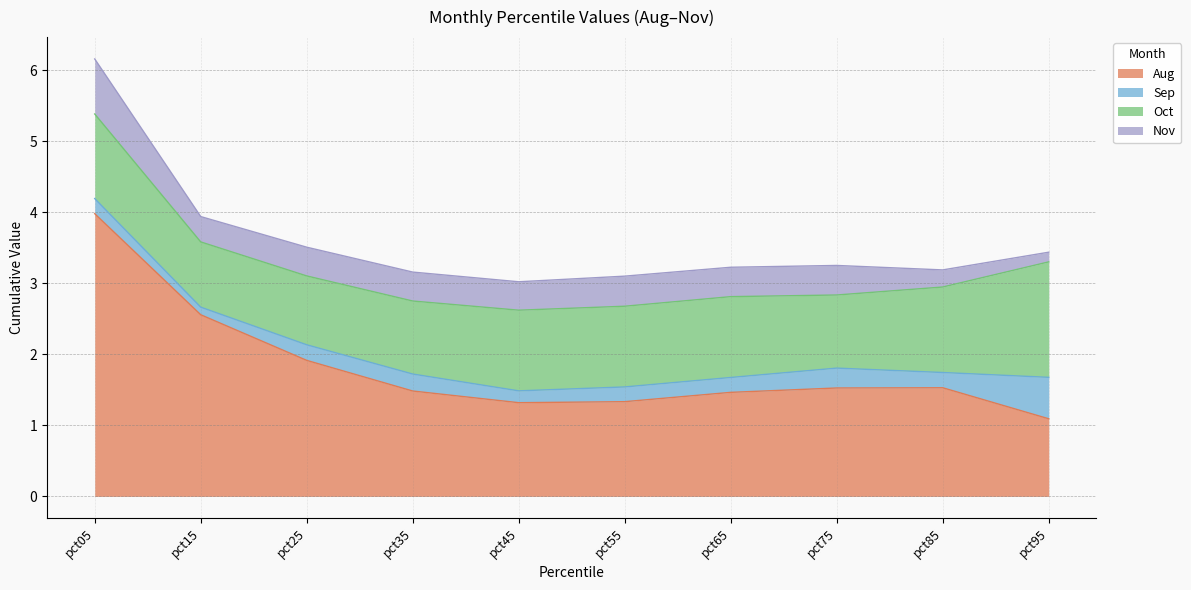

What is the total value across all series at pct55?

3.1